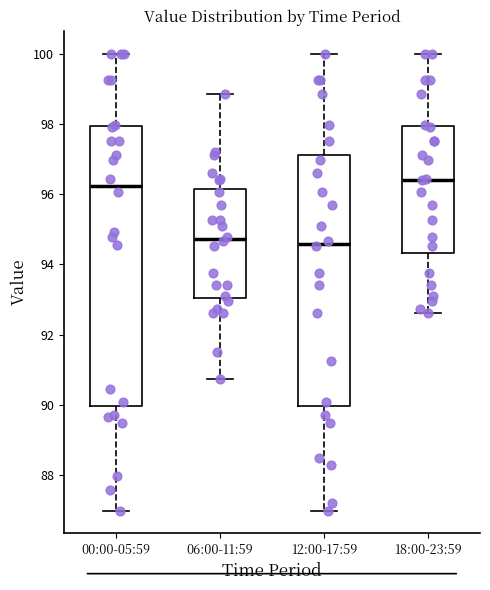

Where does the lower whisker of the box for 12:00-17:59 end on the y-axis? The values are not printed on the chart, so give them approximately, as read against the axis.

87.0